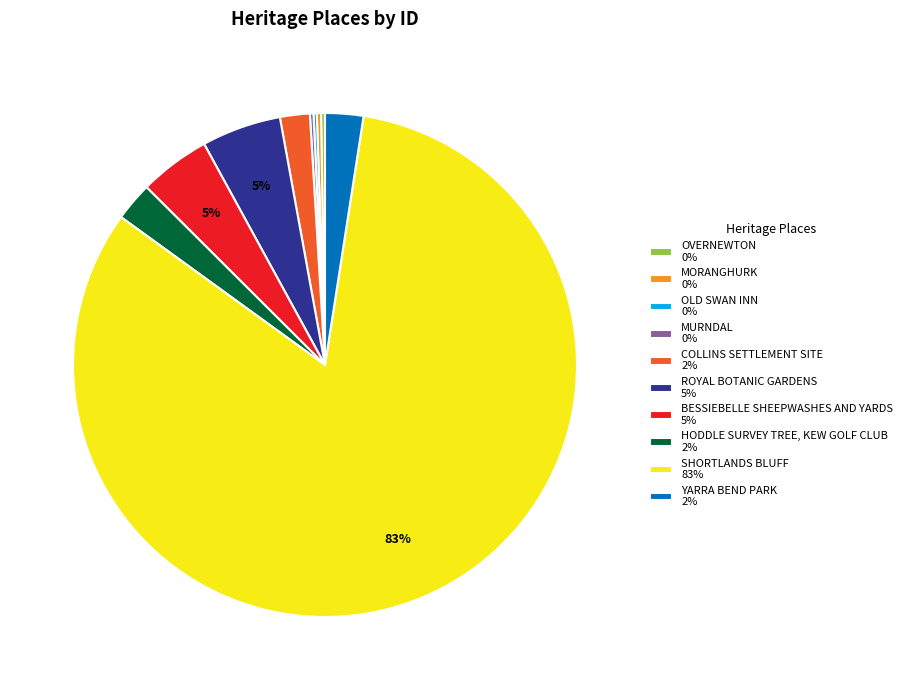

The YARRA BEND PARK slice represents 2% of the pie. True or false?

True